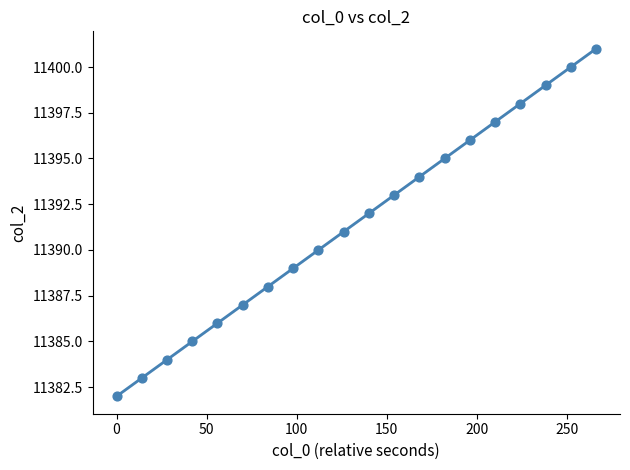

What is the range of Y values (max minus min)?

19